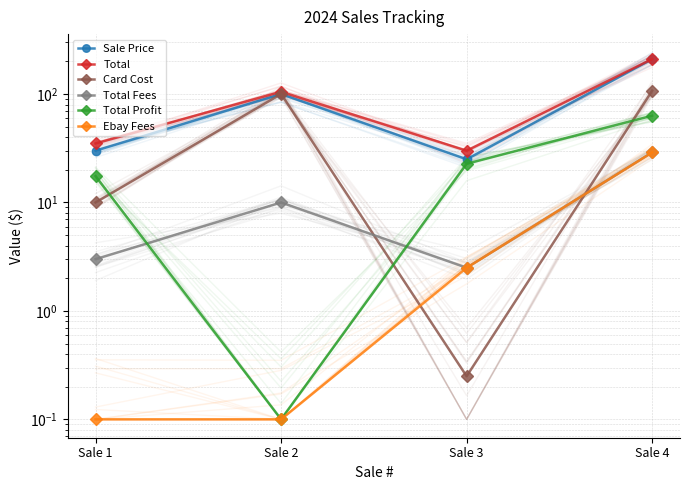

At how many categories does at least one series exceed 118?

1